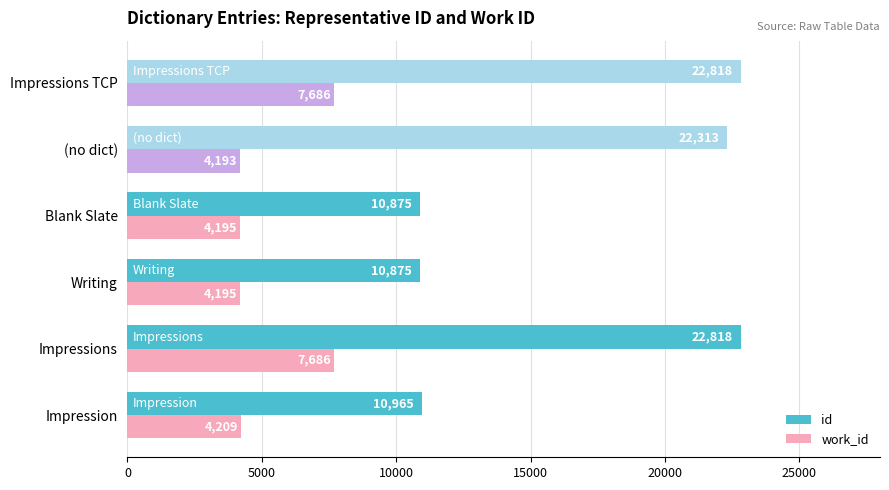

What are all the series names shown in the legend?

id, work_id